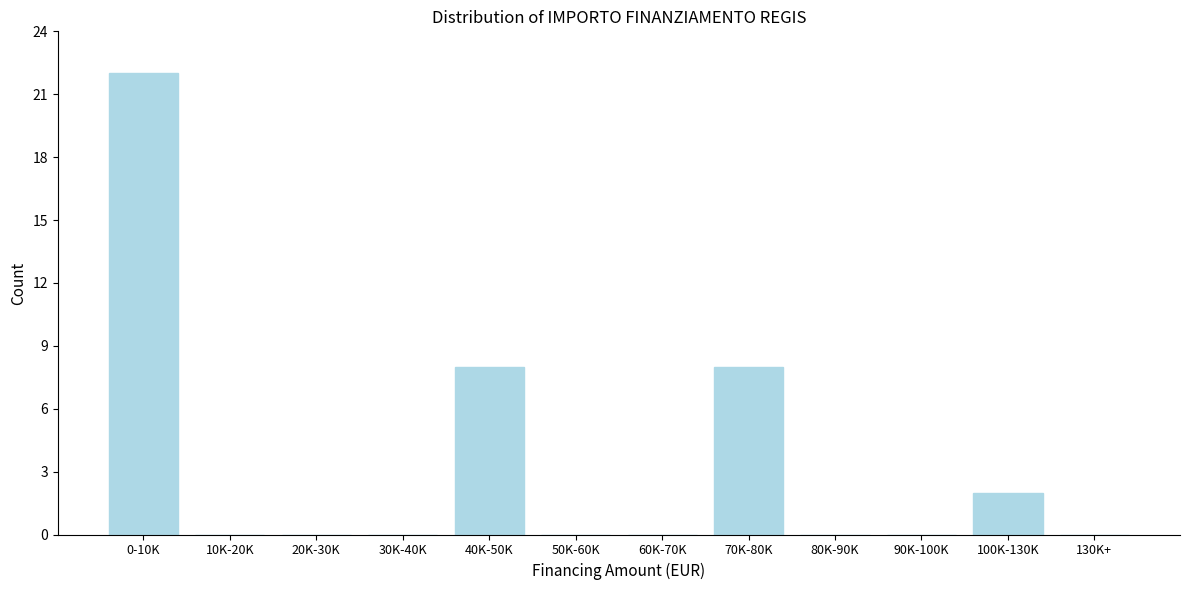

Reading left to right, what are all the values shown in this chart?

0-10K=22	10K-20K=0	20K-30K=0	30K-40K=0	40K-50K=8	50K-60K=0	60K-70K=0	70K-80K=8	80K-90K=0	90K-100K=0	100K-130K=2	130K+=0